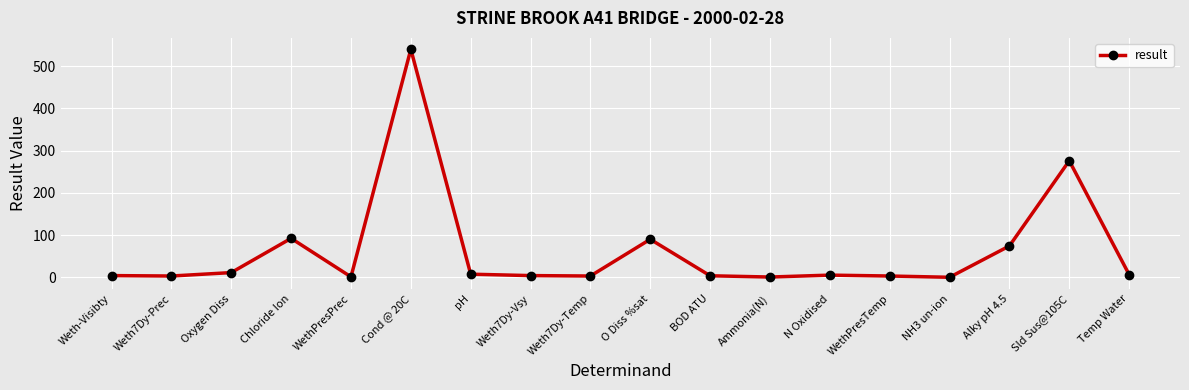

Where is the data nearest to the value 270?

Sld Sus@105C